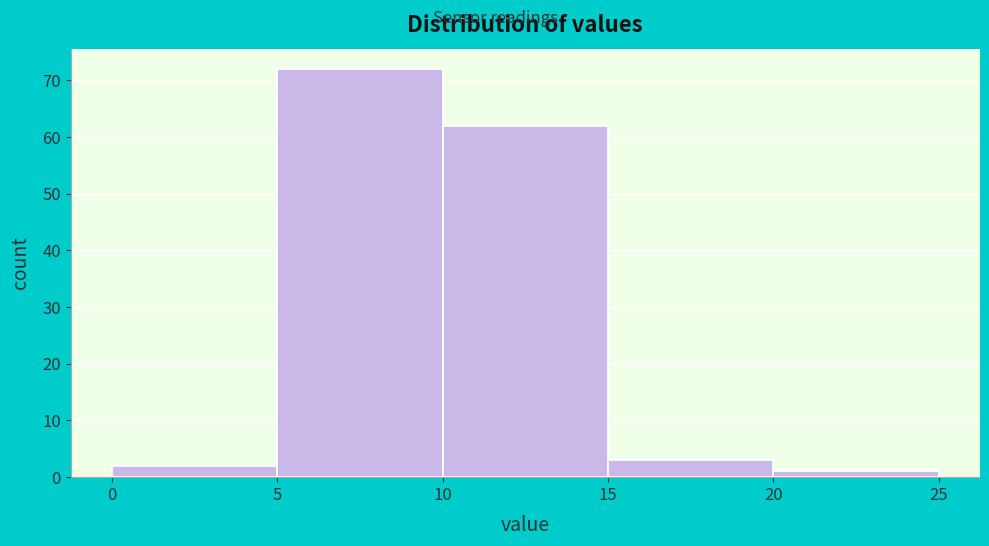

How tall is the bar that spans 15 to 20 on the x-axis? The values are not printed on the chart, so give them approximately, as read against the axis.

3